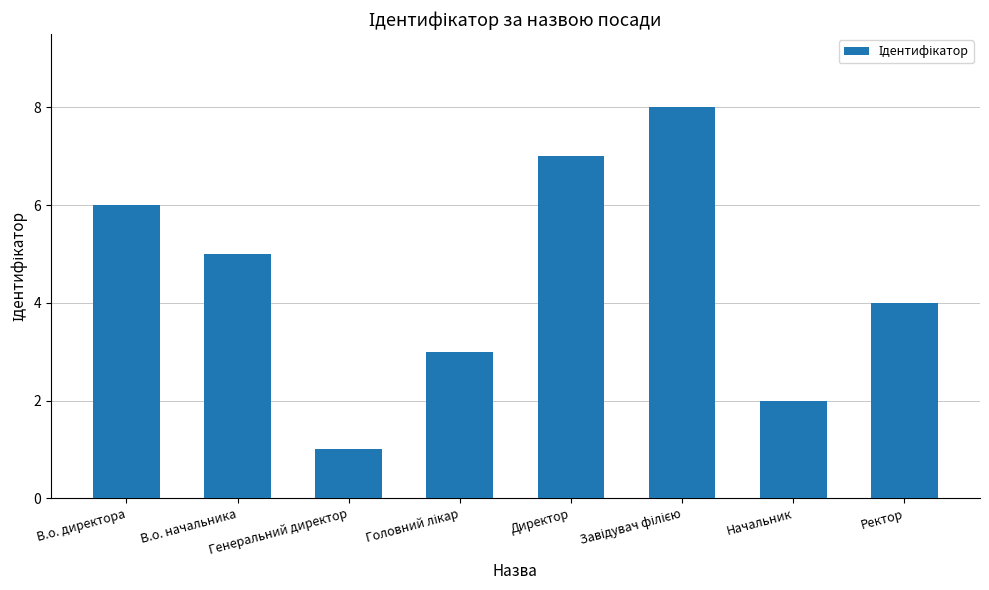

Are the bars grouped side by side (vs. stacked)?

No